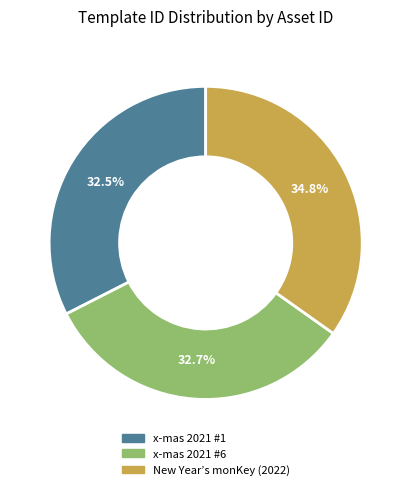

Is there any slice that represents more than half of the pie?

No